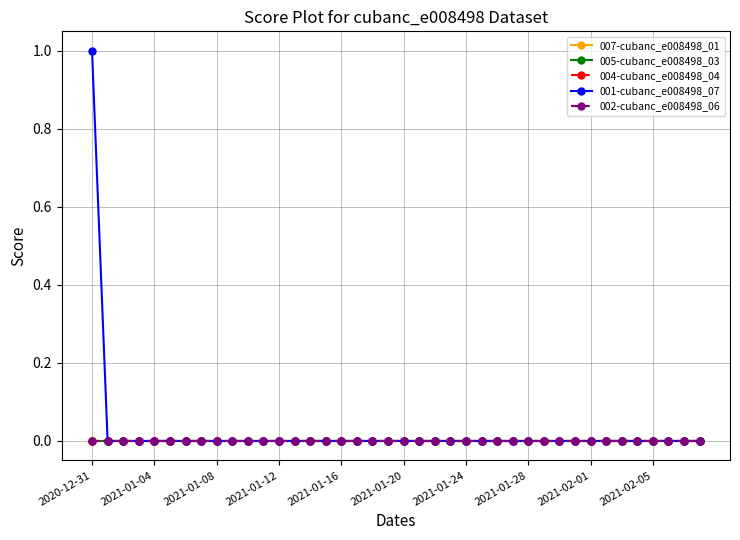

Is this an area chart (filled region under the line)?

No